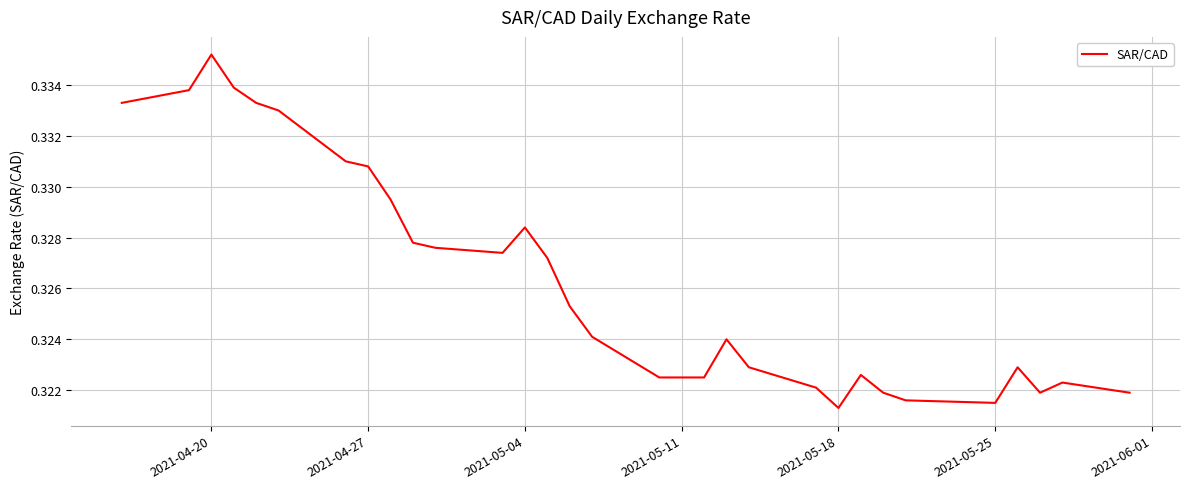

How many lines are shown in the chart?

1